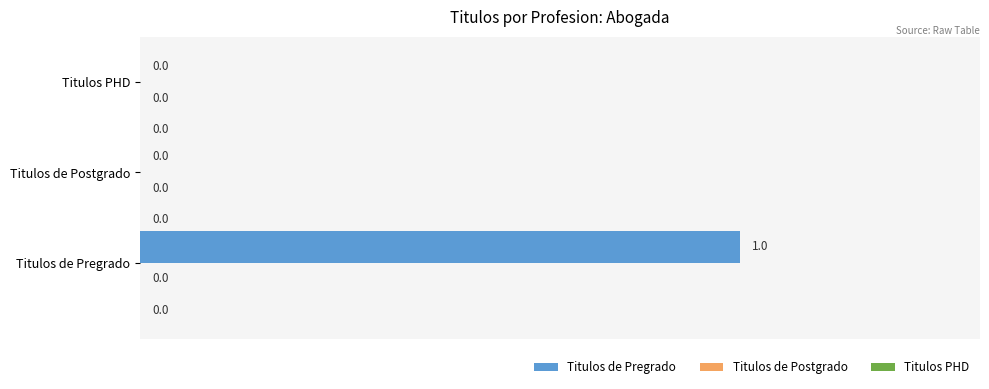

Which has a higher value, Titulos de Postgrado or Titulos de Pregrado?

Titulos de Pregrado